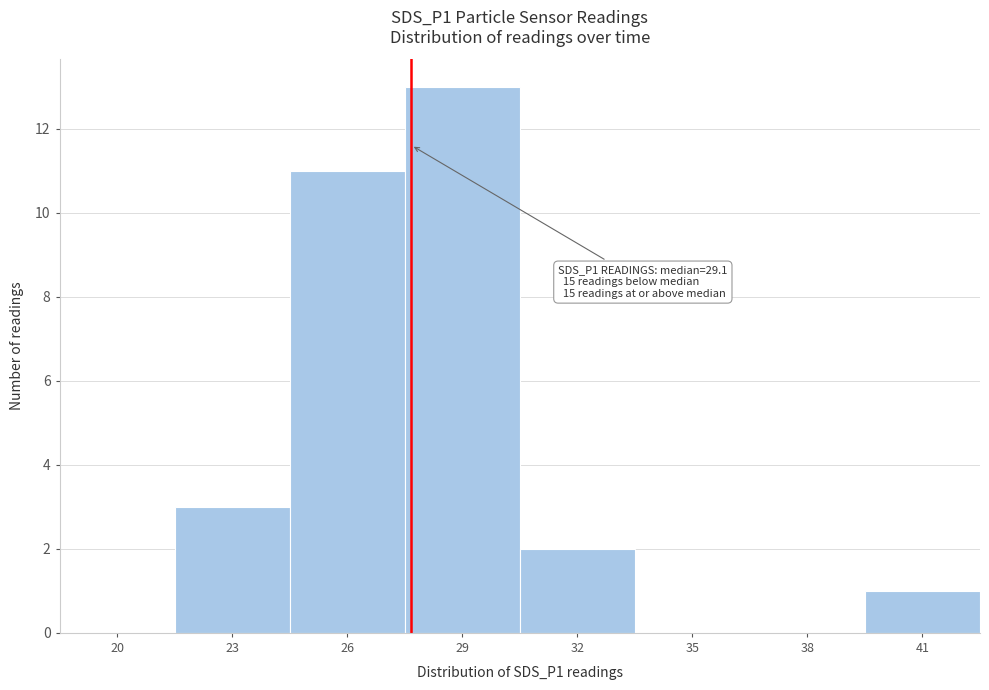

Reading left to right, list all the values displayed in this chart.

20=0	23=3	26=11	29=13	32=2	35=0	38=0	41=1